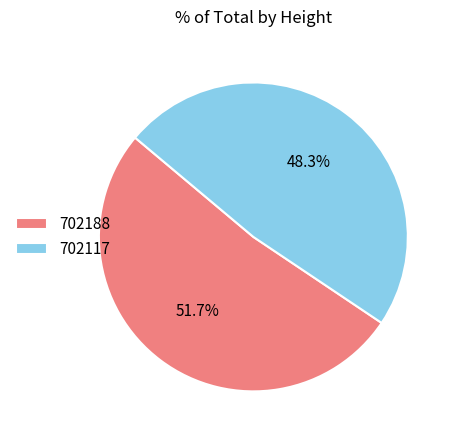

To the nearest percent, what is the difference between the 702188 and 702117 slice percentages?

3%